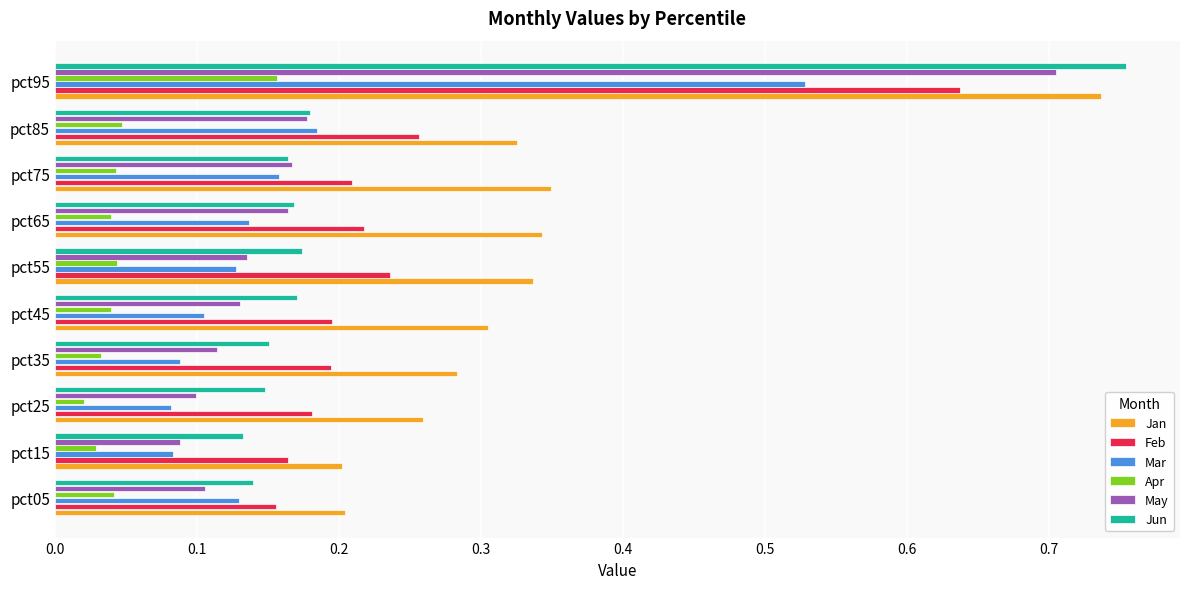

At how many categories does at least one series exceed 0?

10